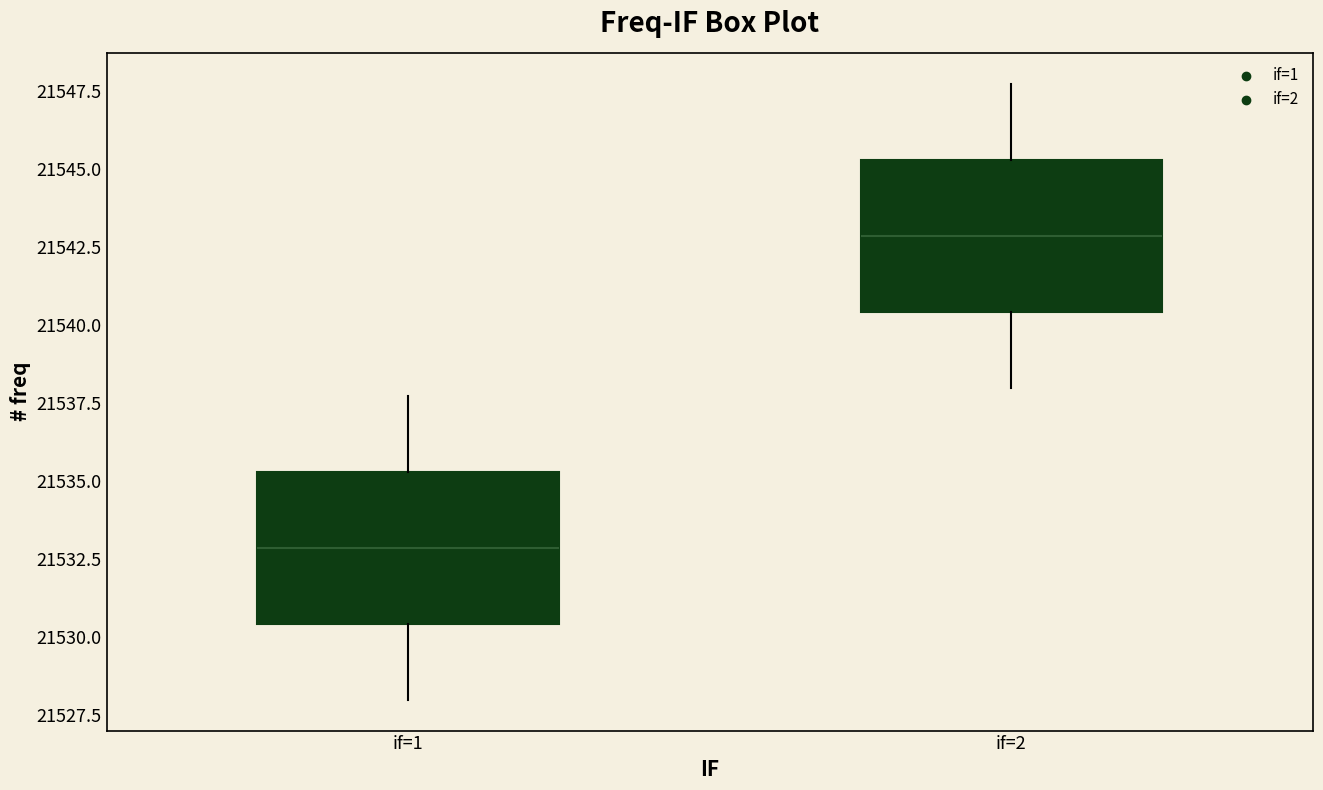

Reading left to right, transcribe this box plot: for each box, give where its median line is, the range the box spans, and where its two whiskers end, as read against the y-axis. The values are not printed on the chart, so give them approximately, as read against the axis.

if=1: median 21533.0, box 21530.5 to 21535.5, whiskers 21528.0 to 21538.0
if=2: median 21543.0, box 21540.5 to 21545.5, whiskers 21538.0 to 21548.0